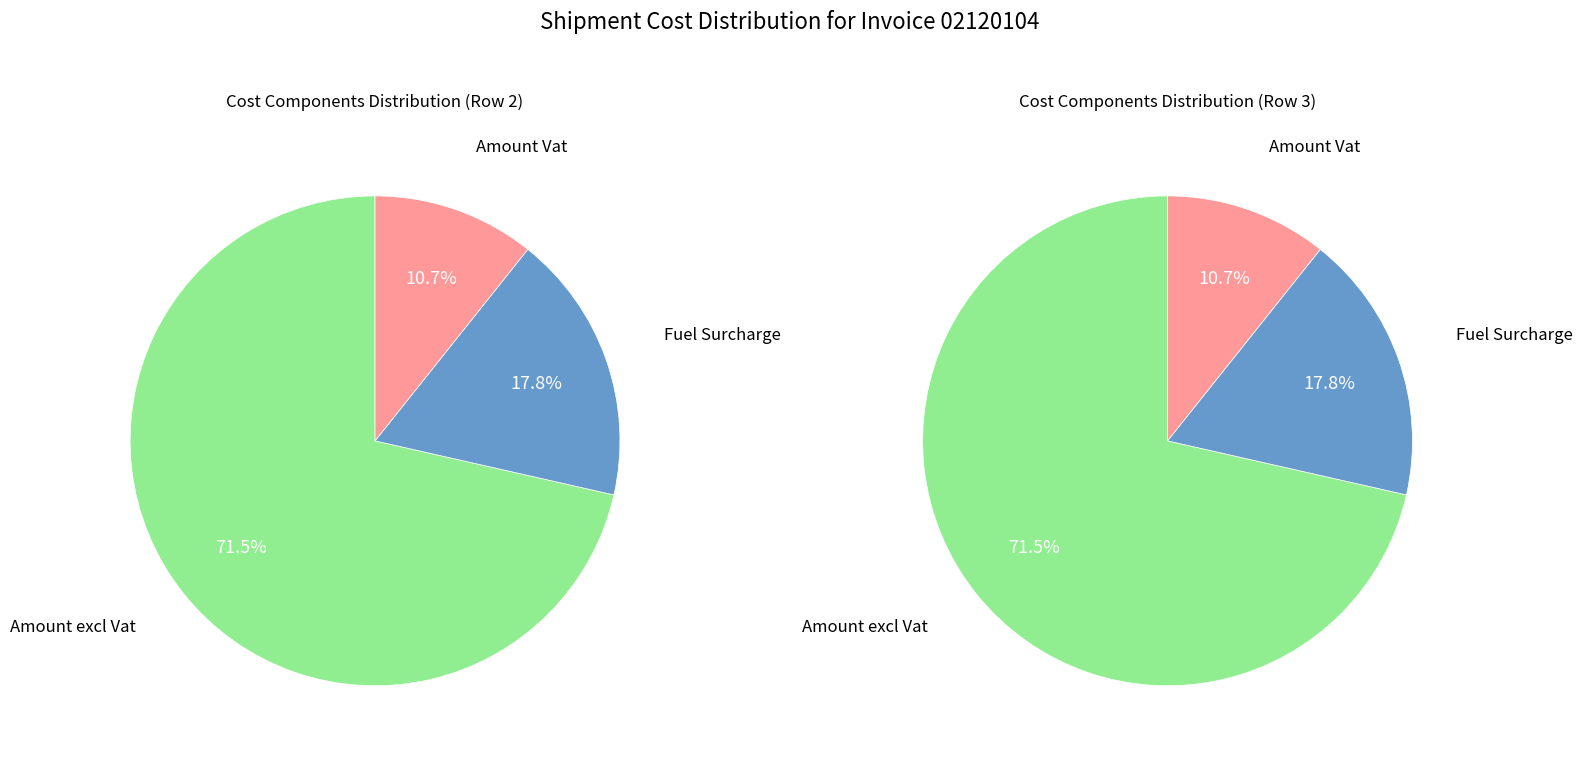

How many segments does this pie chart have?

3